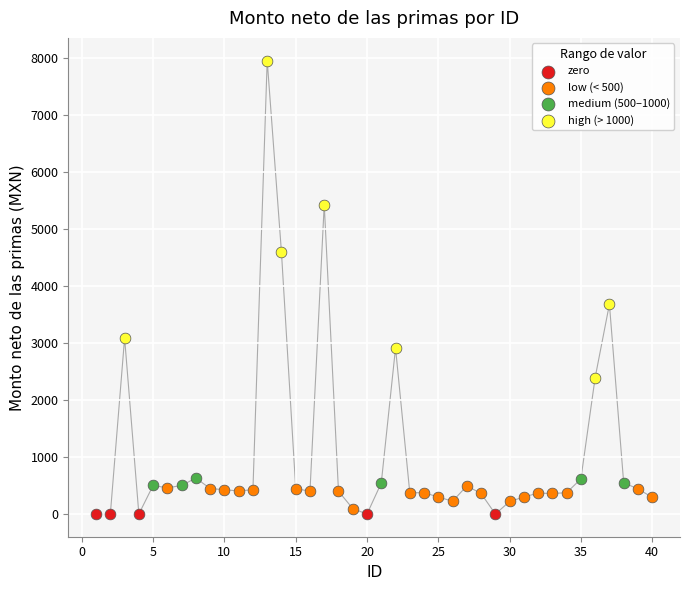

Which series contains the highest Y value?

high (> 1000)